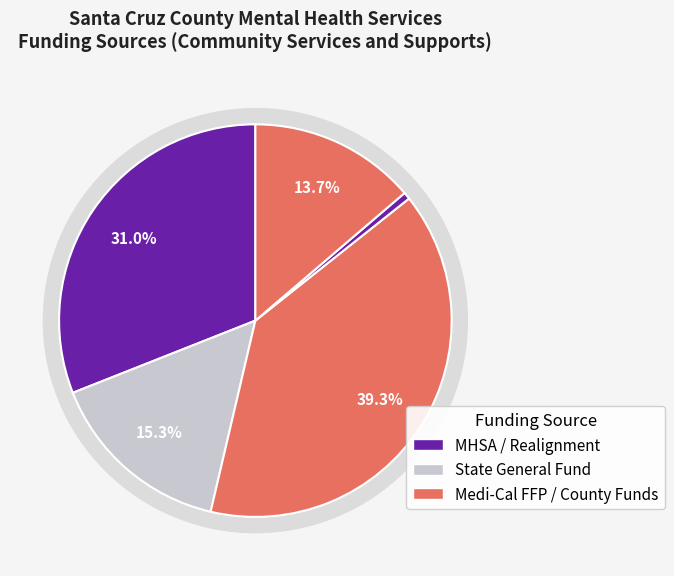

Which category has the biggest portion of the pie?

Medi-Cal FFP